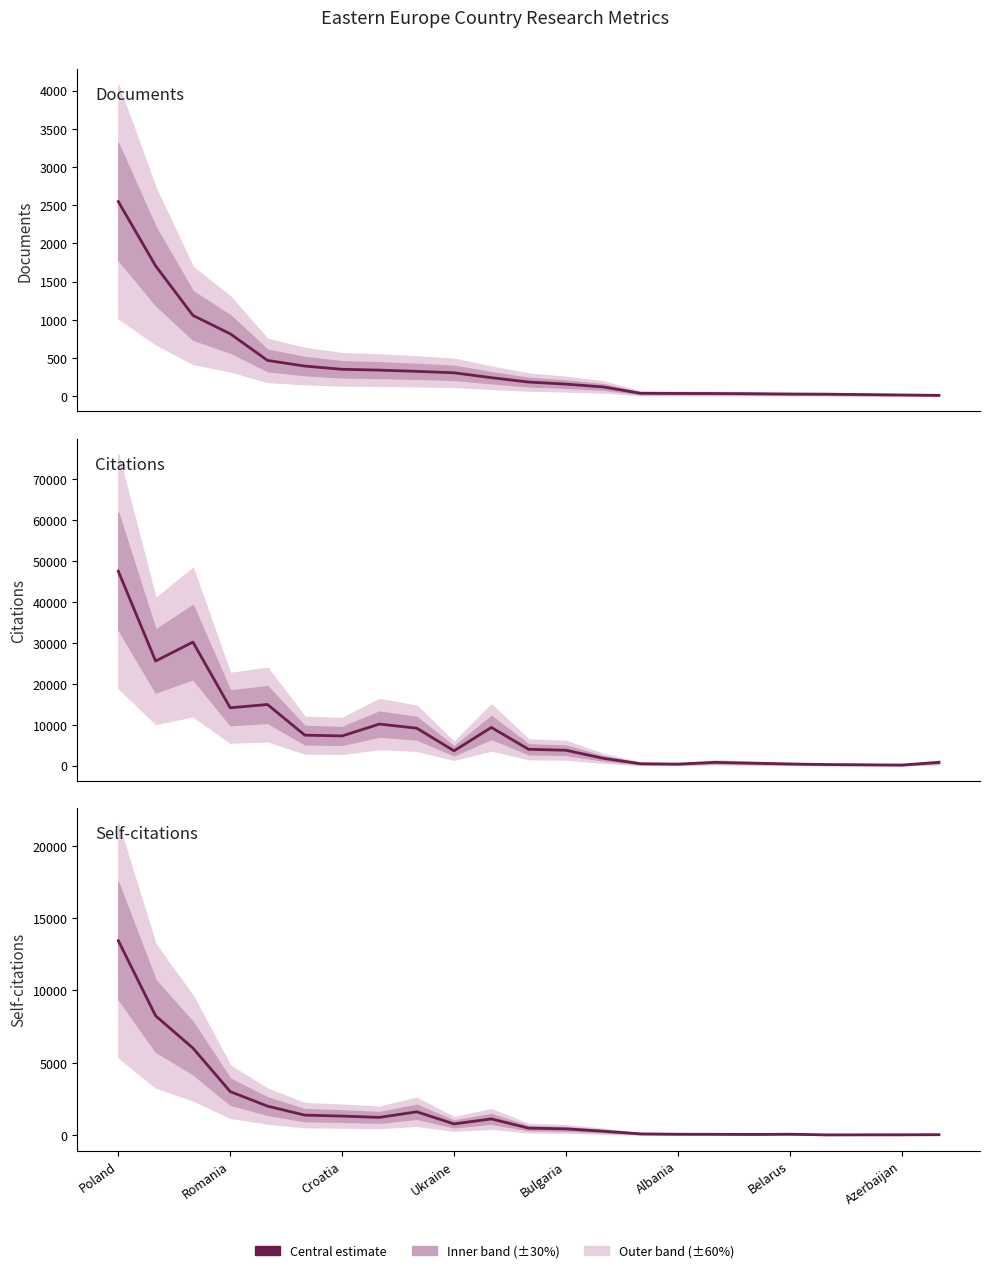

The value of Citations at 17 is 976. True or false?

False